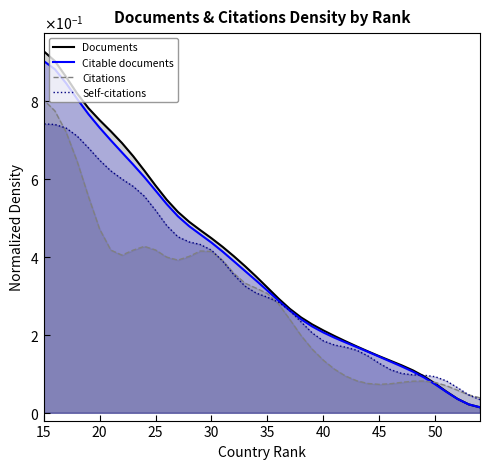

What is the spread (max minus min) of values at 20?

0.3